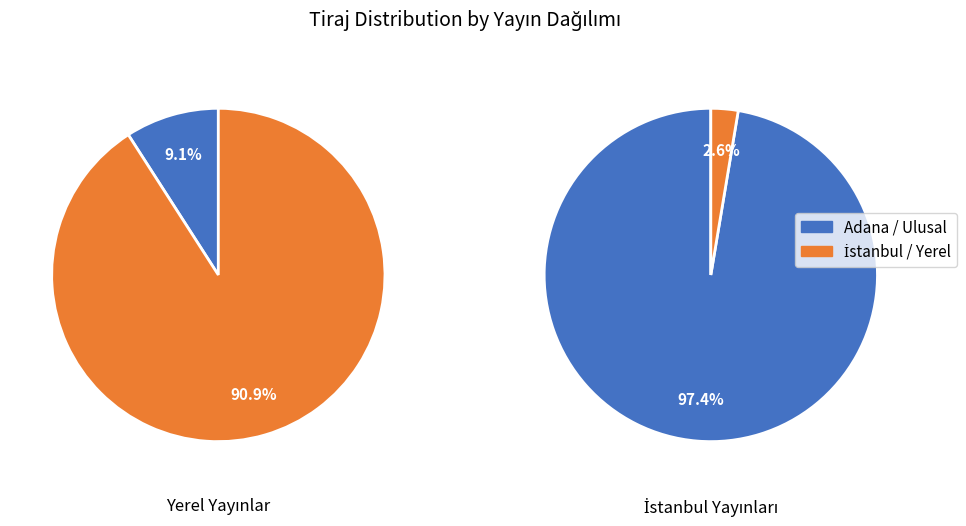

Is there any slice that represents more than half of the pie?

Yes